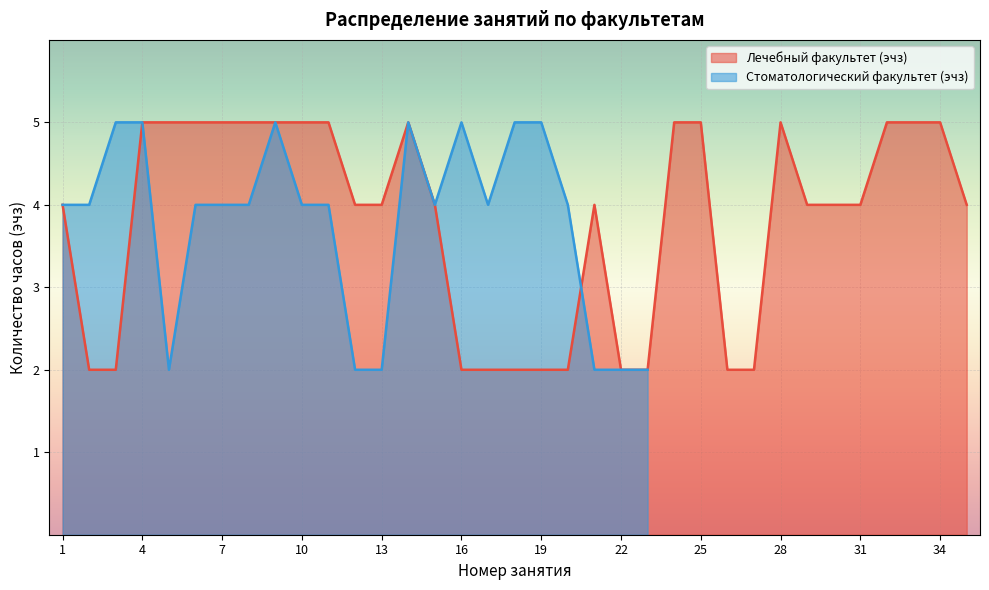

The value of Лечебный факультет (эчз) at 1 is 2. True or false?

False